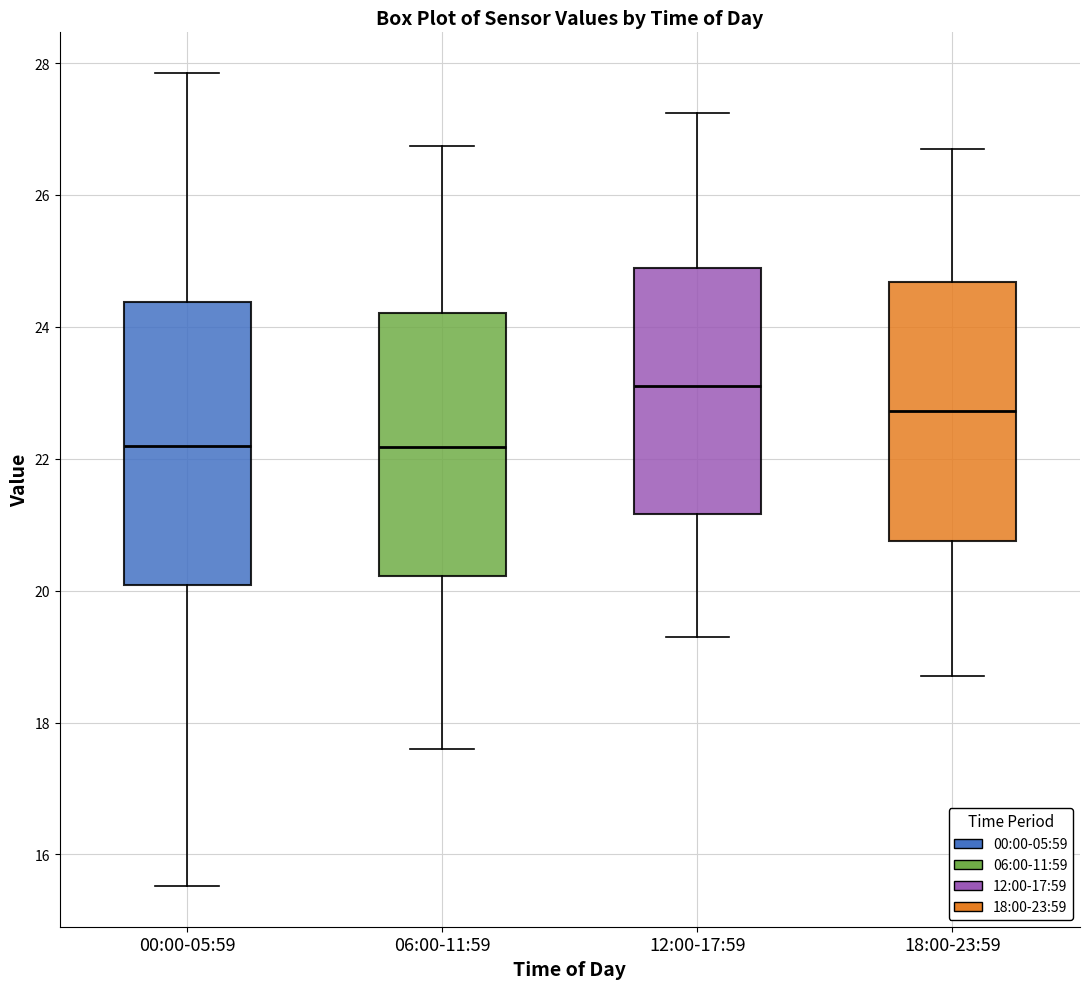

Reading left to right, read every box against the y-axis: the position of its median line, the range the box covers, and the ends of its whiskers. The values are not printed on the chart, so give them approximately, as read against the axis.

00:00-05:59: median 22.2, box 20.0 to 24.4, whiskers 15.6 to 27.8
06:00-11:59: median 22.2, box 20.2 to 24.2, whiskers 17.6 to 26.8
12:00-17:59: median 23.2, box 21.2 to 24.8, whiskers 19.4 to 27.2
18:00-23:59: median 22.8, box 20.8 to 24.6, whiskers 18.8 to 26.8